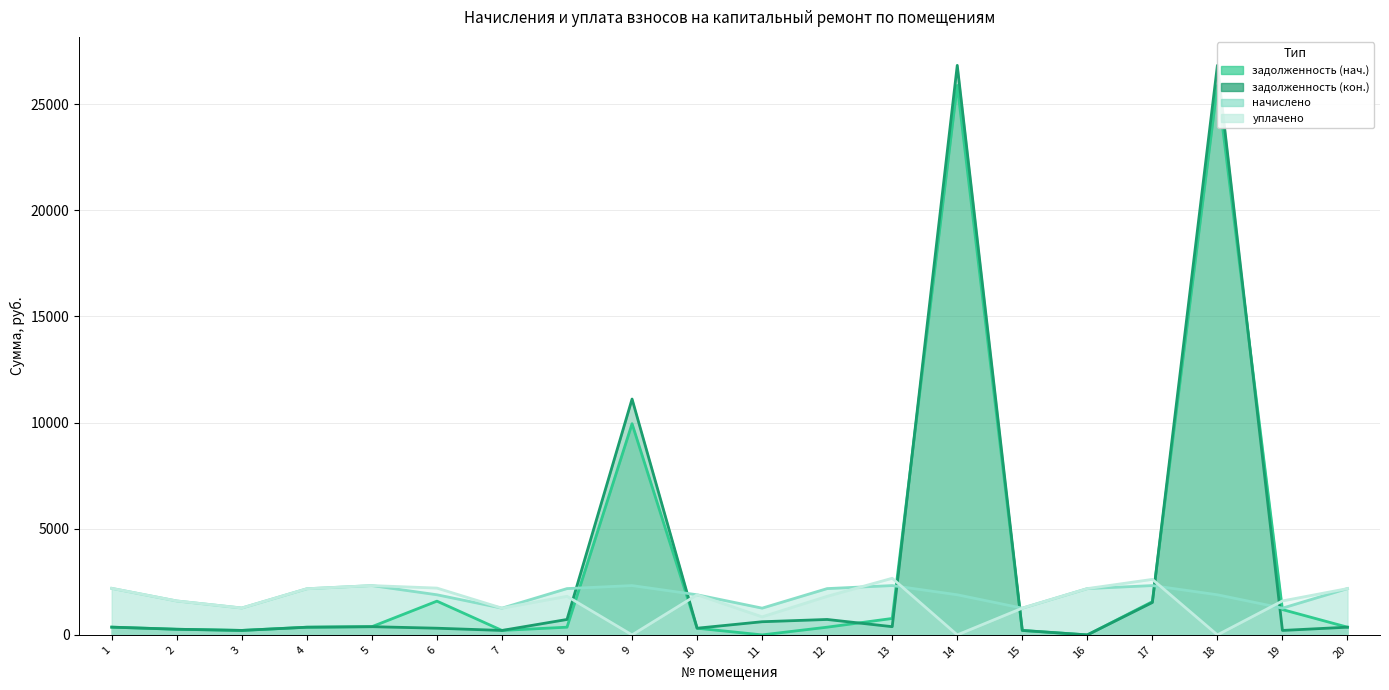

How many values in the начислено series are below 2174?

10